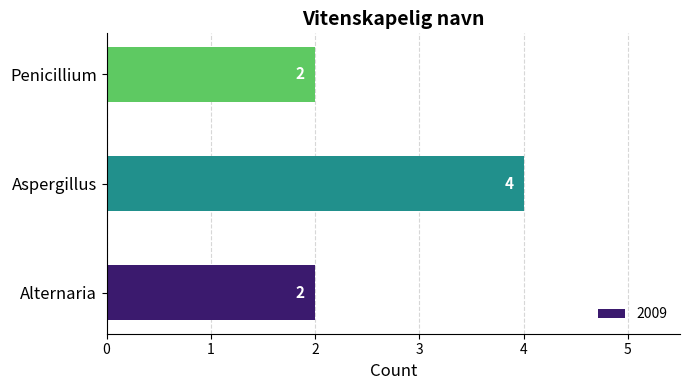

Is it true that the value at Alternaria is 2?

True